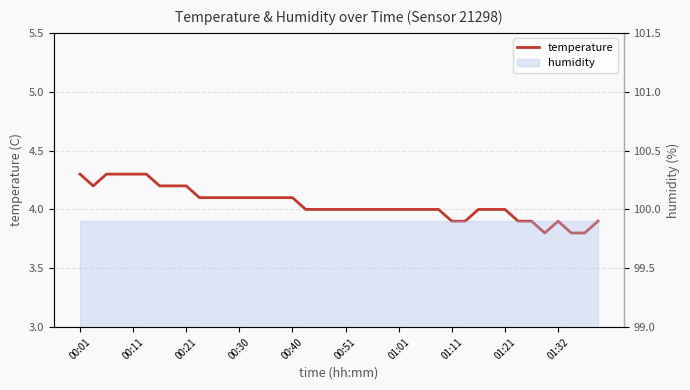

Is it true that the value at 11 is 5.9?

False